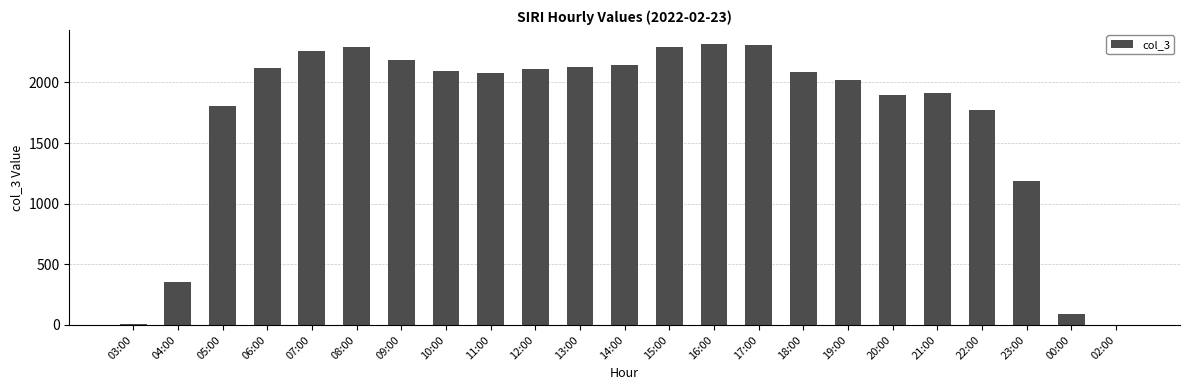

At which label is the value closest to 1159?

23:00